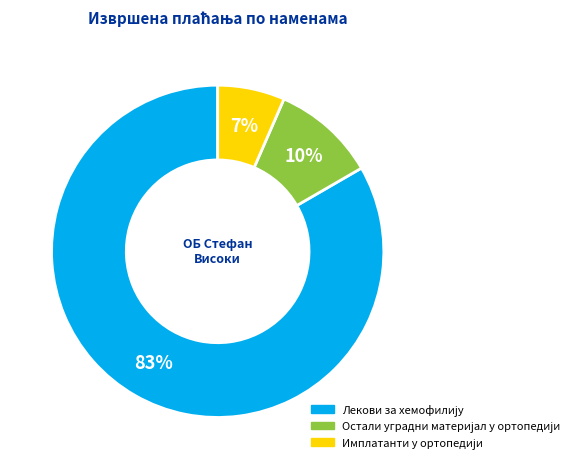

To the nearest percent, what is the average slice percentage?

33%